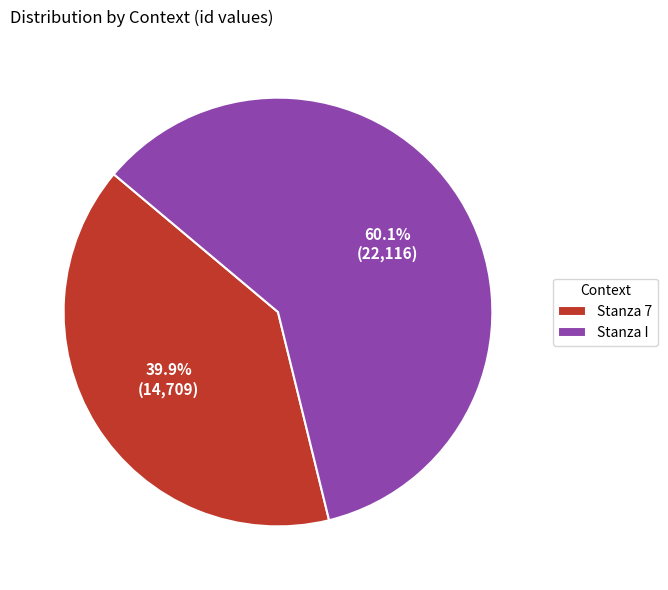

To the nearest percent, what percentage of the pie is Stanza I?

60%